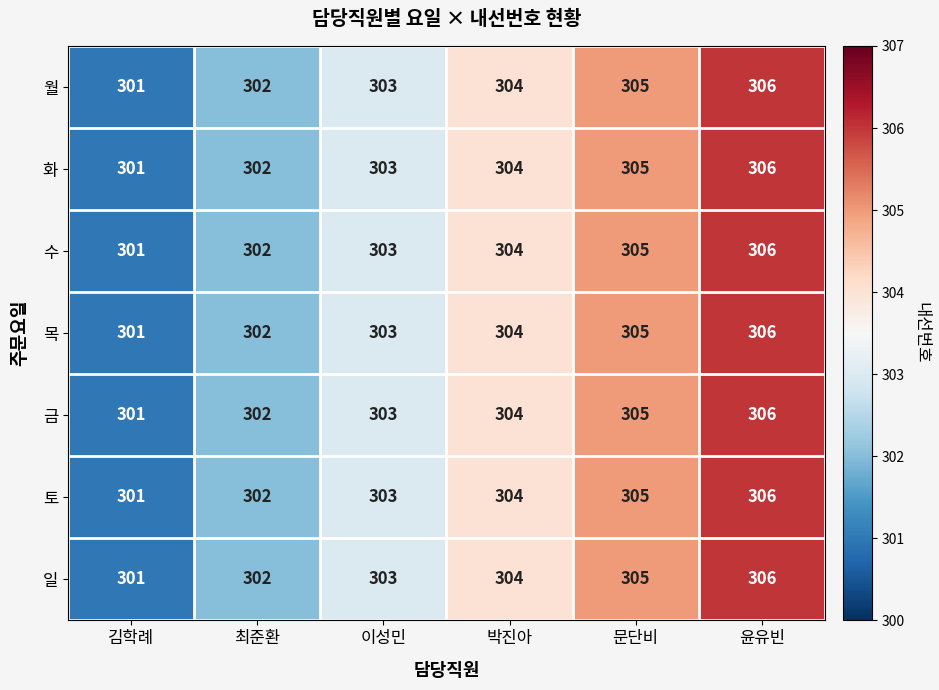

What is the lowest value of the 월 series?

301